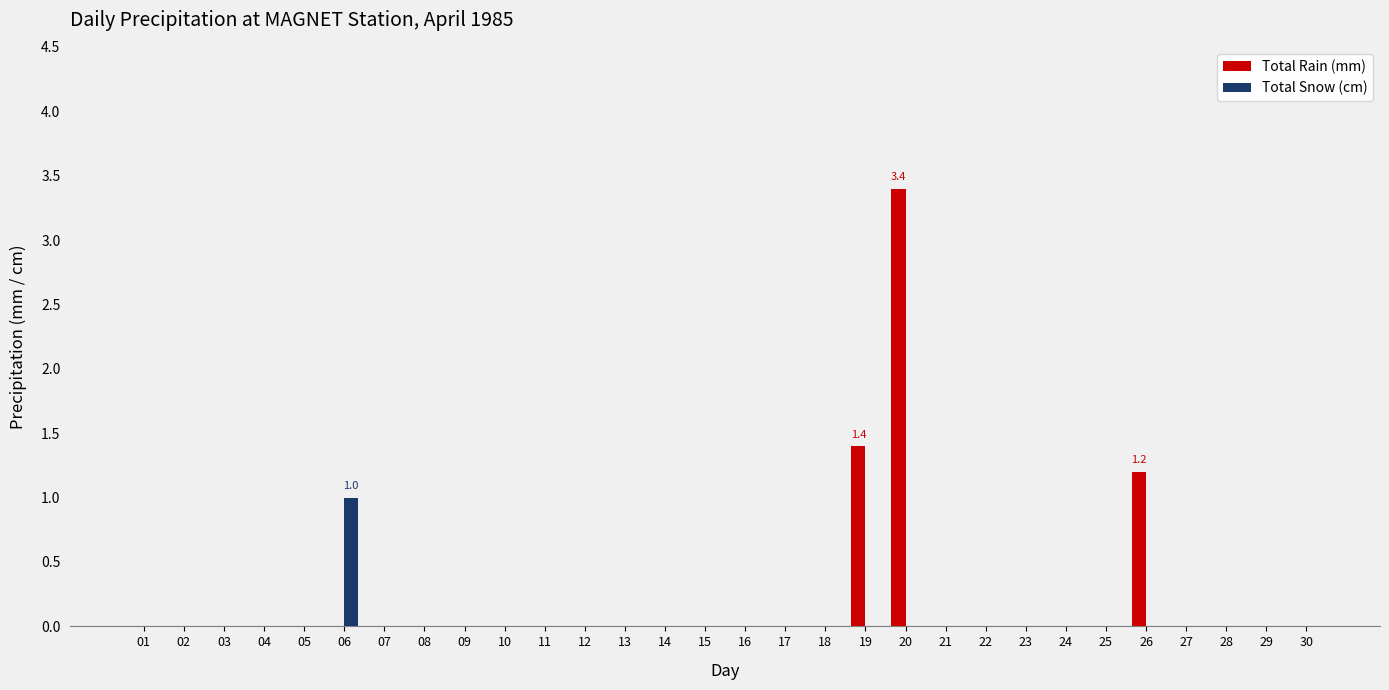

The Total Rain (mm) series shows 0.0 at 01. True or false?

True